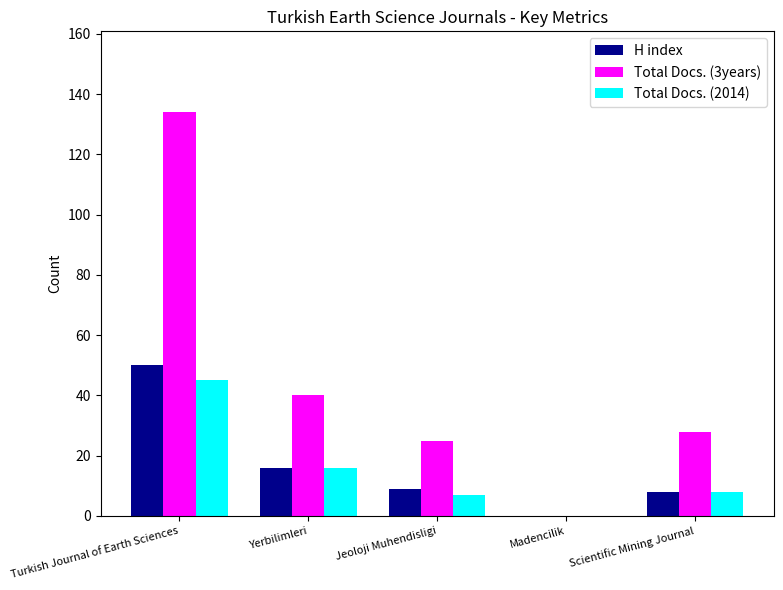

How many groups of bars are there?

5